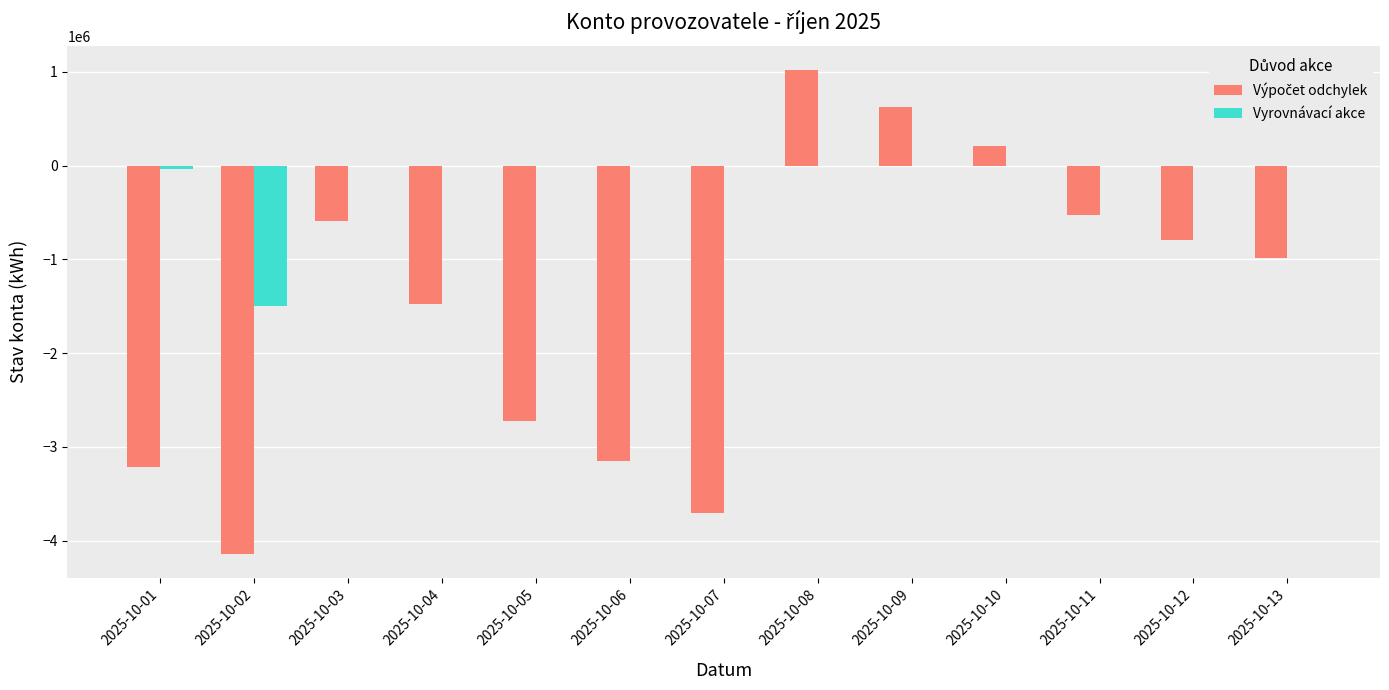

At which category is the sum across all series the highest?

2025-10-08